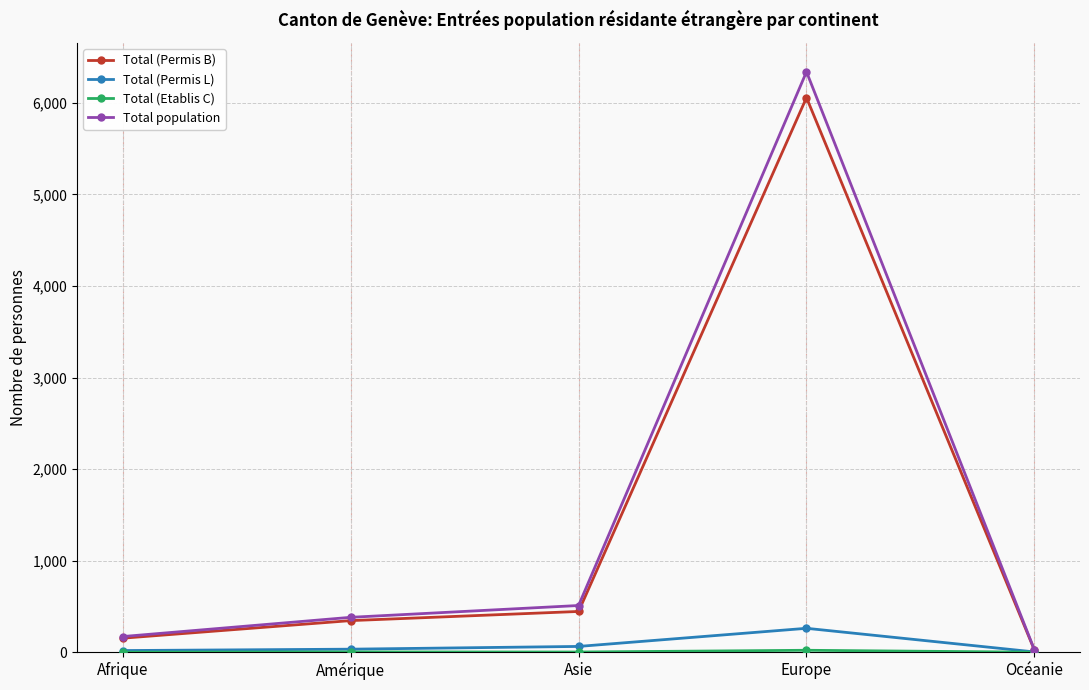

Which series has the widest spread of values?

Total population